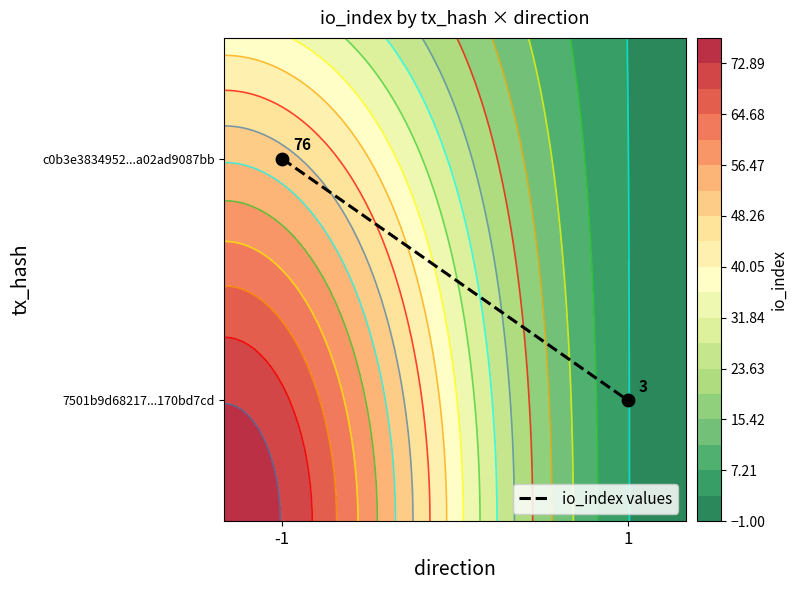

How many distinct data groups are displayed?

1